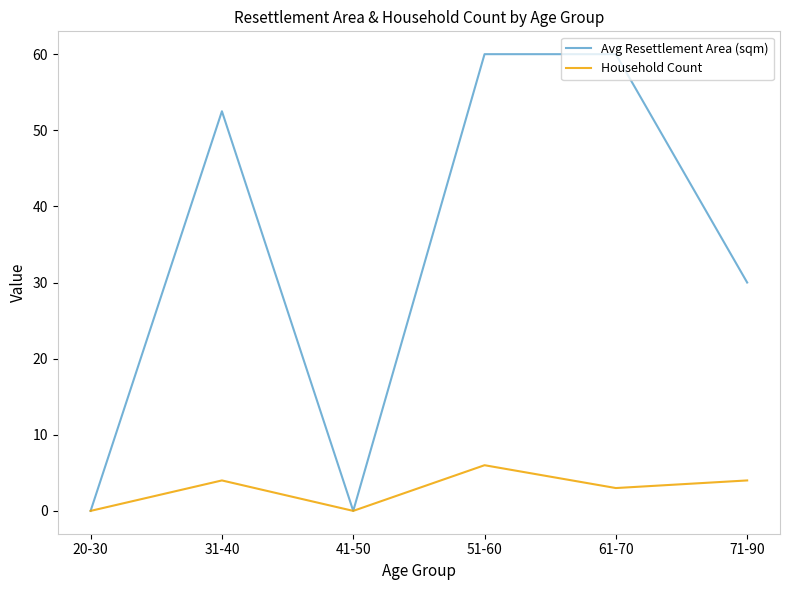

Count the number of data series in this chart.

2